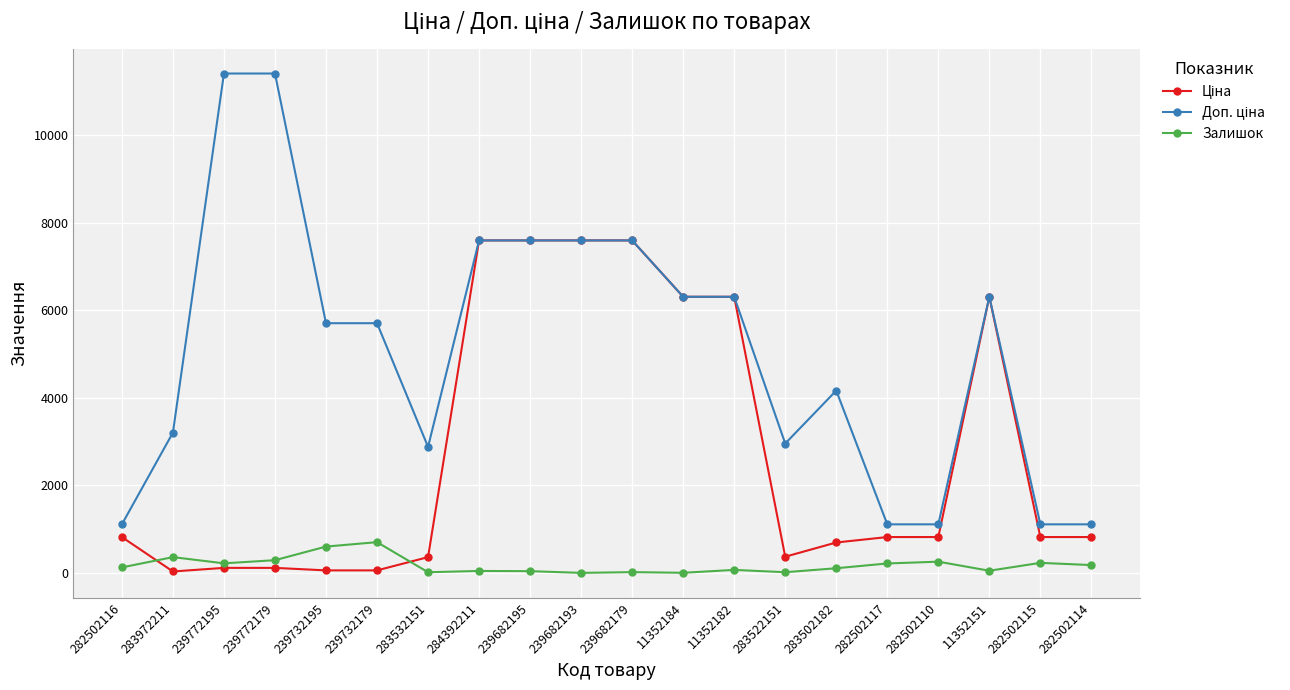

The Залишок series shows 0.0 at 239682193. True or false?

True